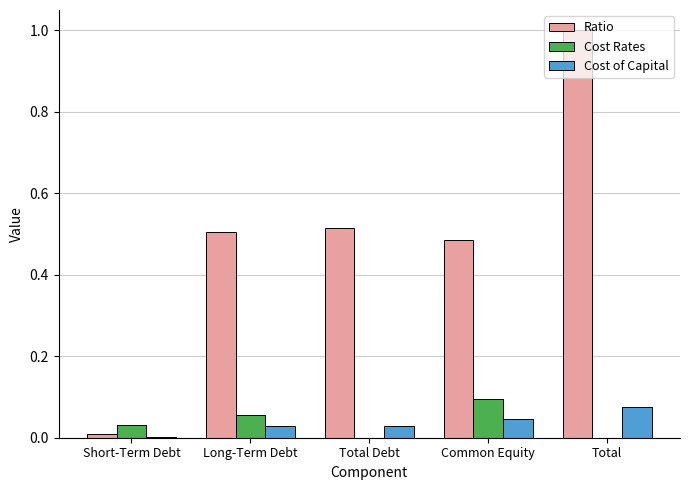

How many Cost Rates values are between 0 and 1?

5